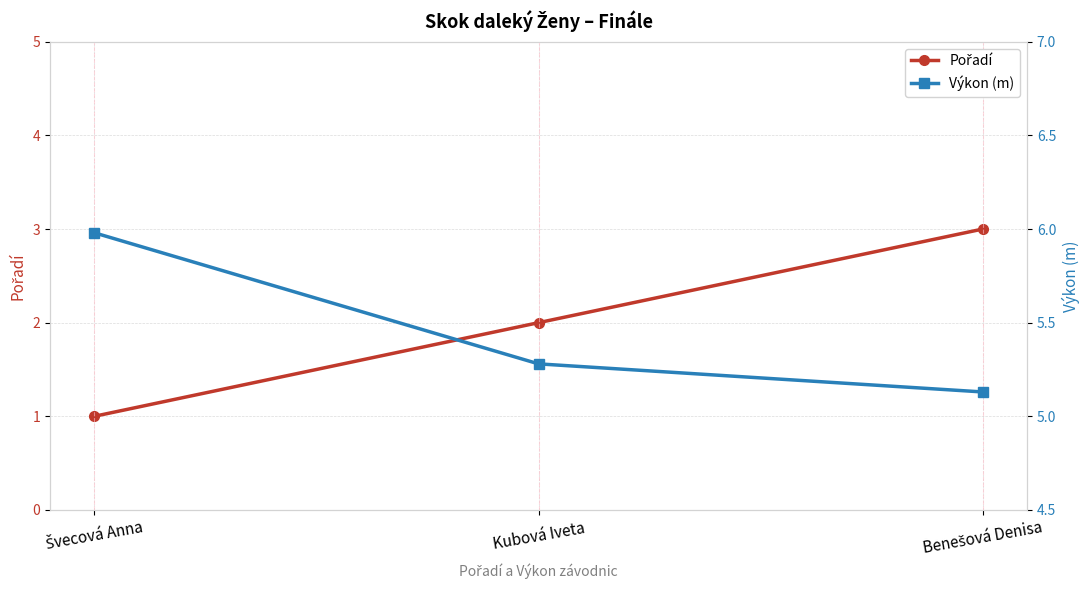

Rank the categories by Výkon (m) value from lowest to highest.

Benešová Denisa, Kubová Iveta, Švecová Anna